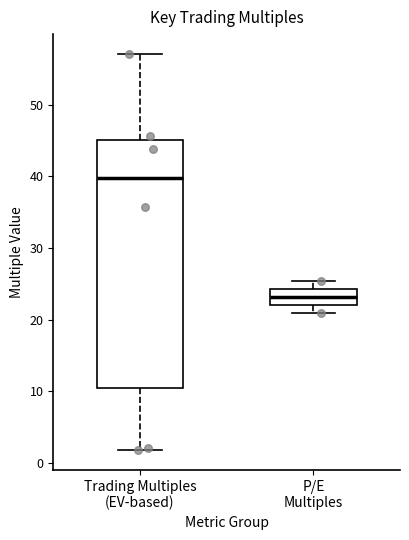

Where is the upper edge of the box for Trading Multiples (EV-based) on the y-axis? The values are not printed on the chart, so give them approximately, as read against the axis.

45